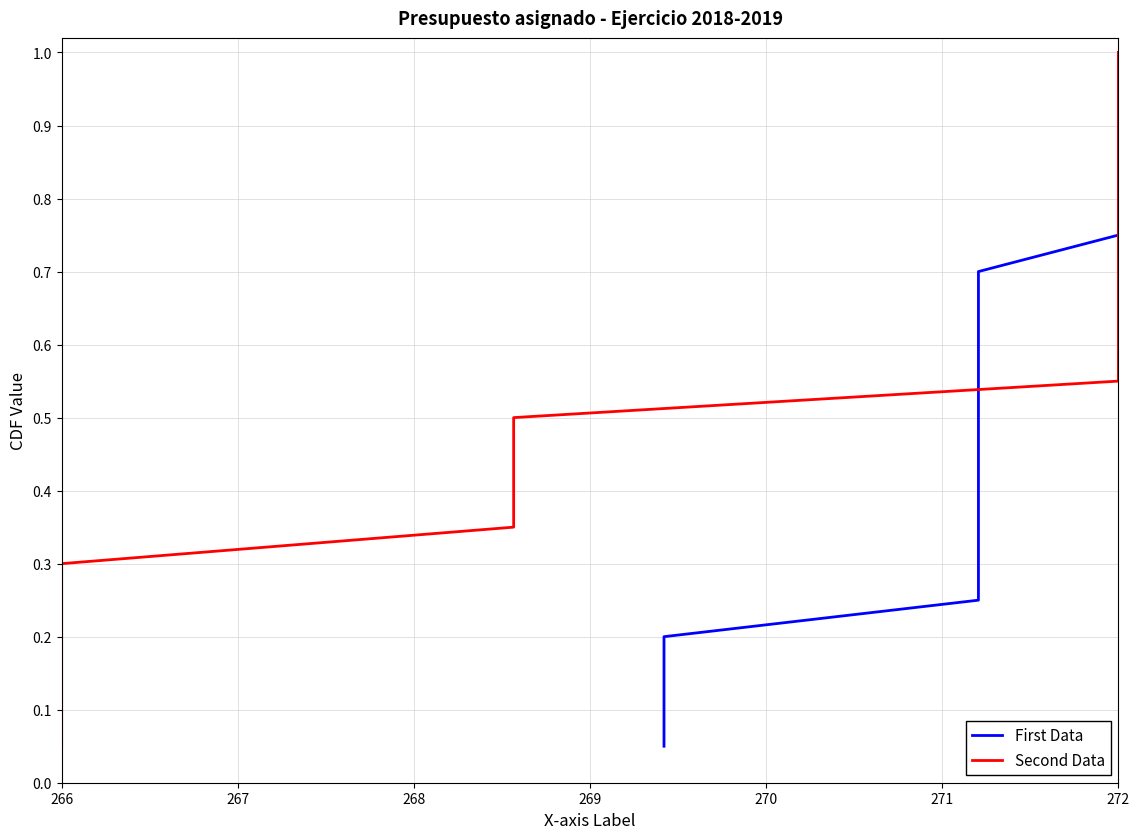

Is it true that Second Data equals 1.0 at 272?

False